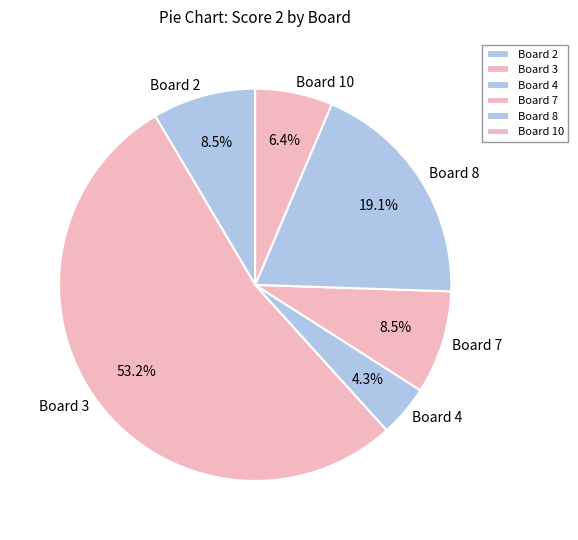

What is the smallest slice in the pie chart?

Board 4